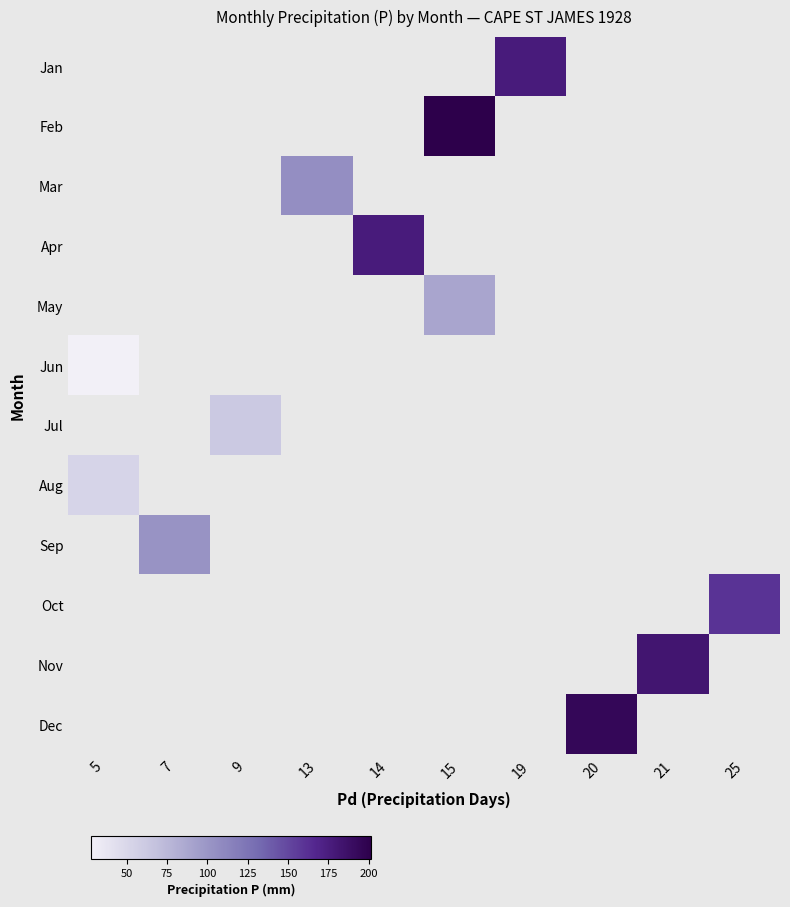

Which label corresponds to the smallest value in the chart?

5